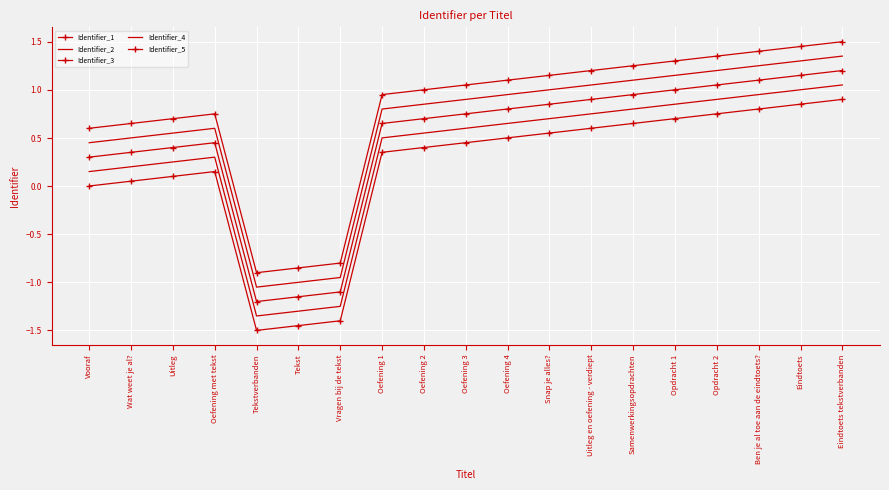

What position from the left is Oefening 3?

10